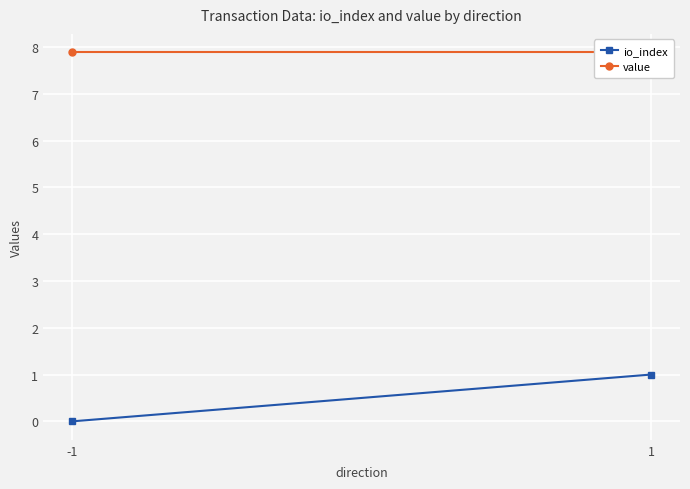

Which series has the largest range (max minus min)?

io_index